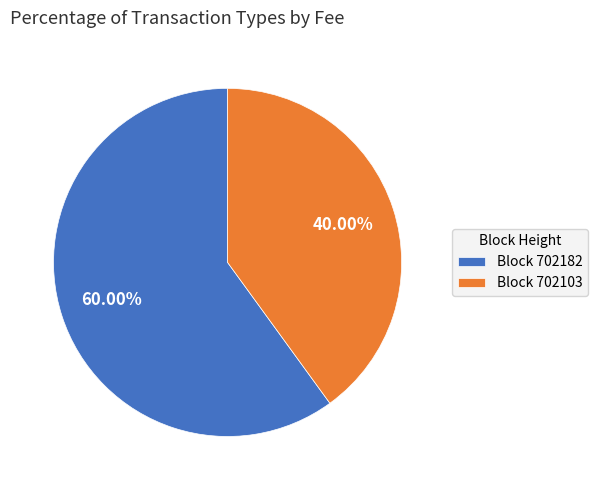

Do Block 702103 and Block 702182 together represent more than half of the pie?

Yes